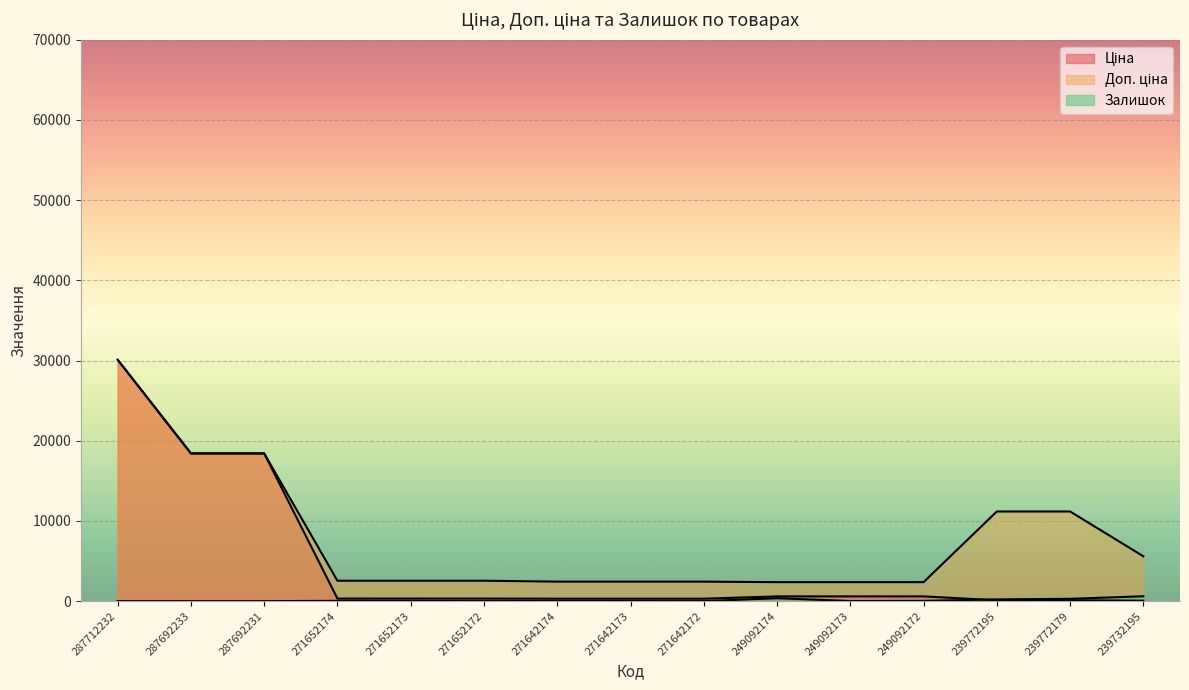

What is the sum of the Доп. ціна values at 271652172 and 249092173?

4912.9